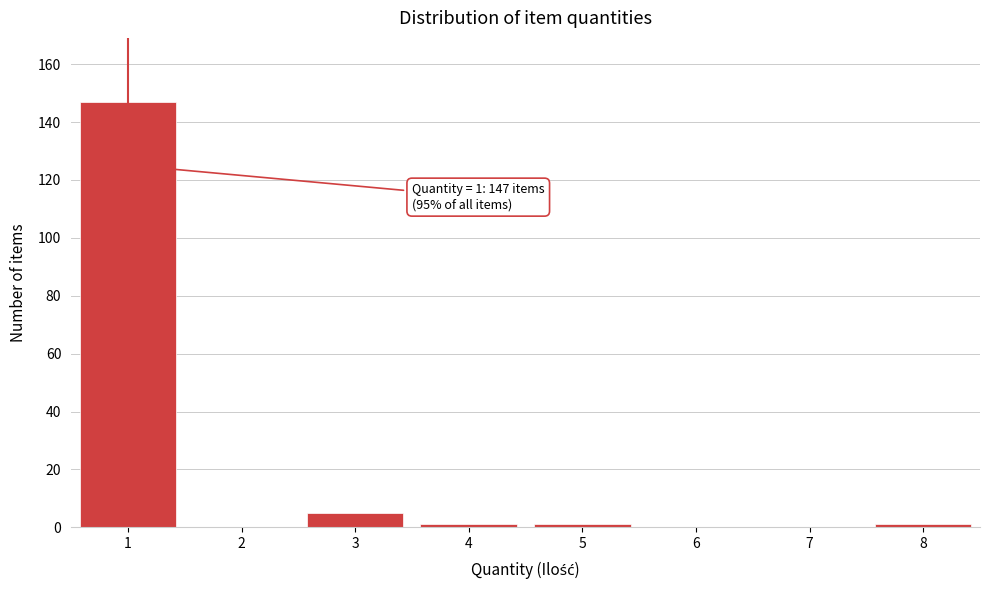

Reading left to right, transcribe all the data shown in this chart.

1=147	2=0	3=5	4=1	5=1	6=0	7=0	8=1